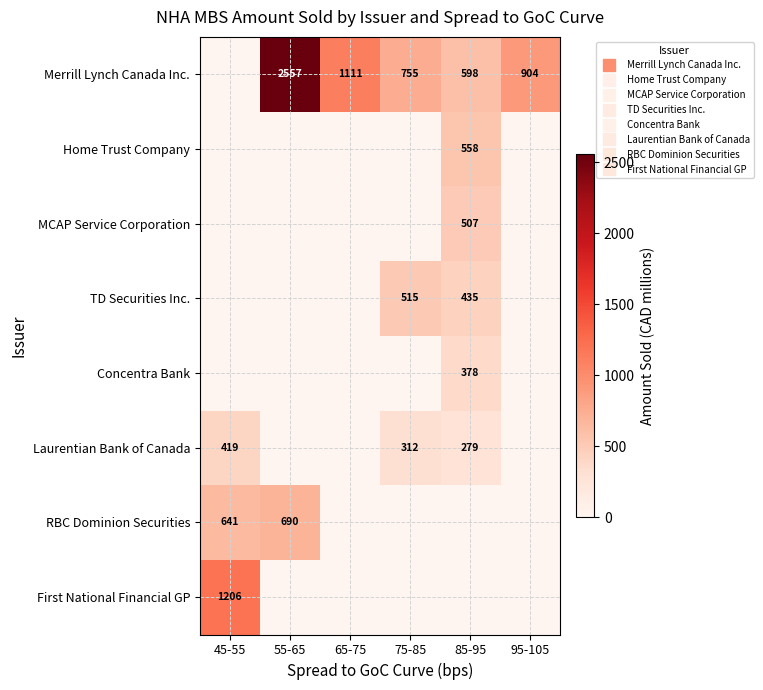

Which category has the highest value in the Laurentian Bank of Canada series?

45-55